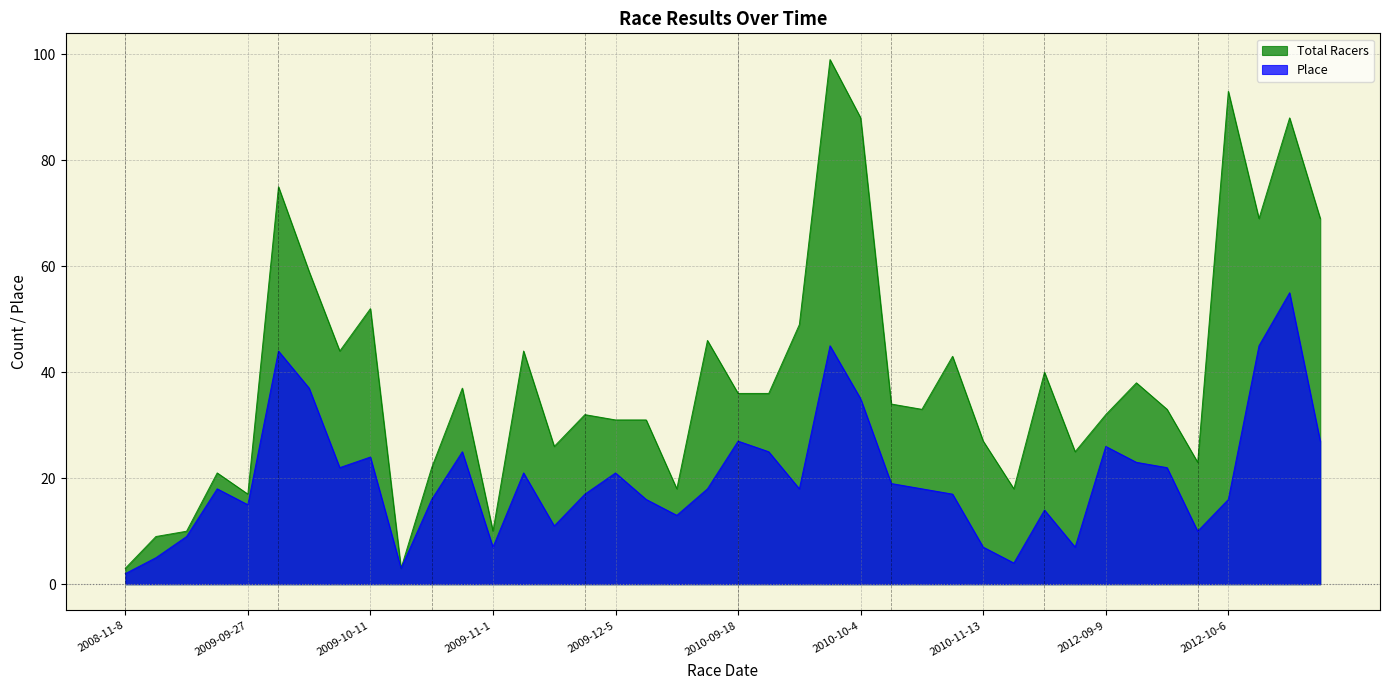

Which series has the largest total across all categories?

Total Racers